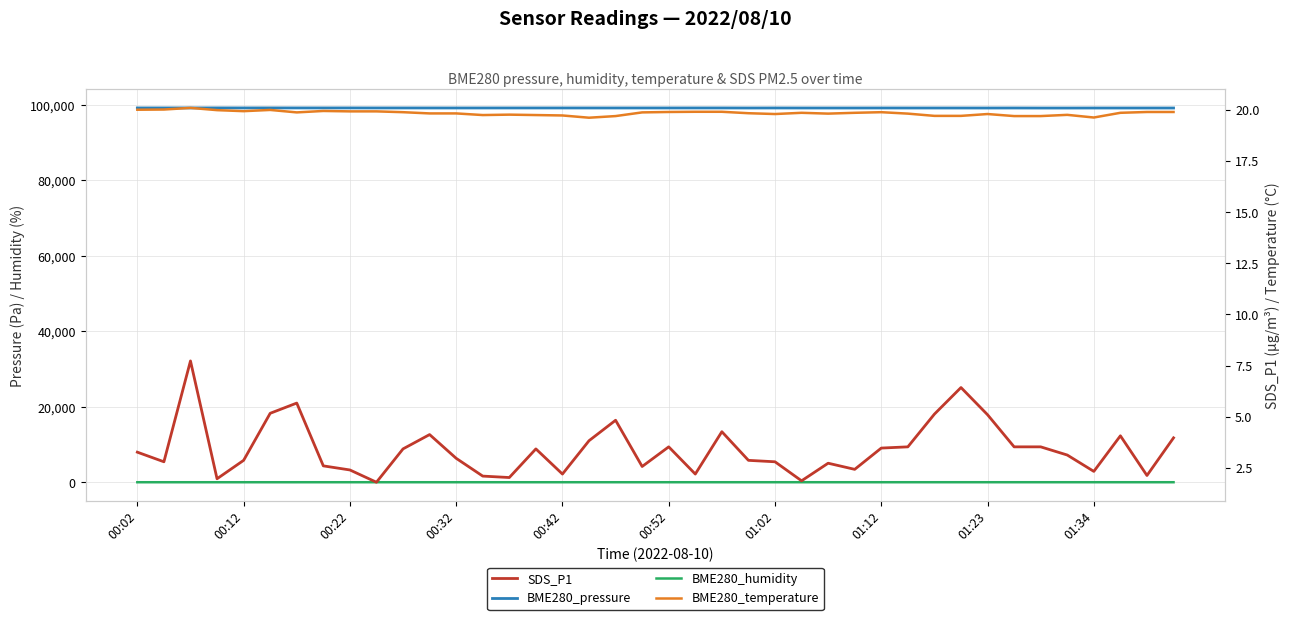

What is the minimum value for BME280_humidity?

42.0